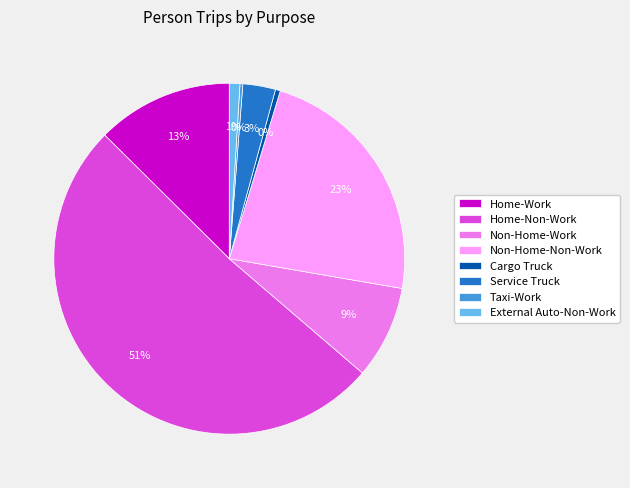

The Home-Non-Work slice represents 62% of the pie. True or false?

False